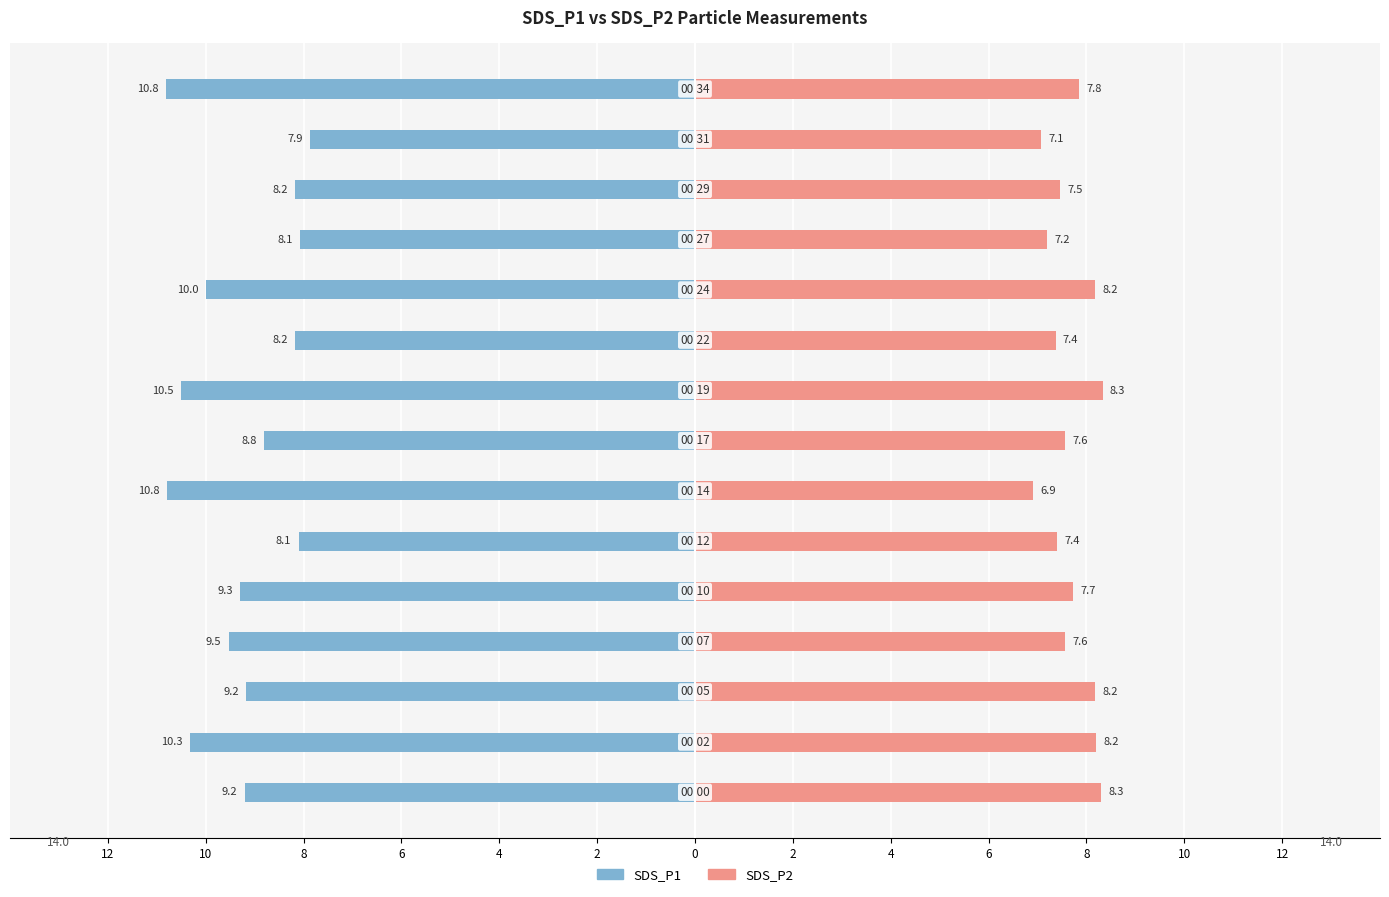

What are all the series names shown in the legend?

SDS_P1, SDS_P2